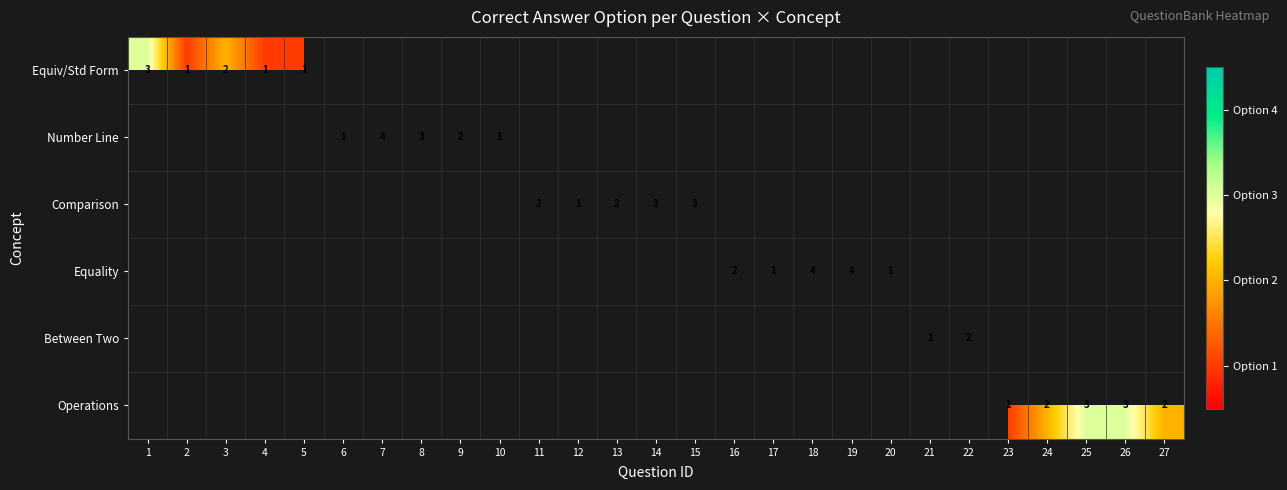

True or false: Equality has a value of 1 at 20.

True